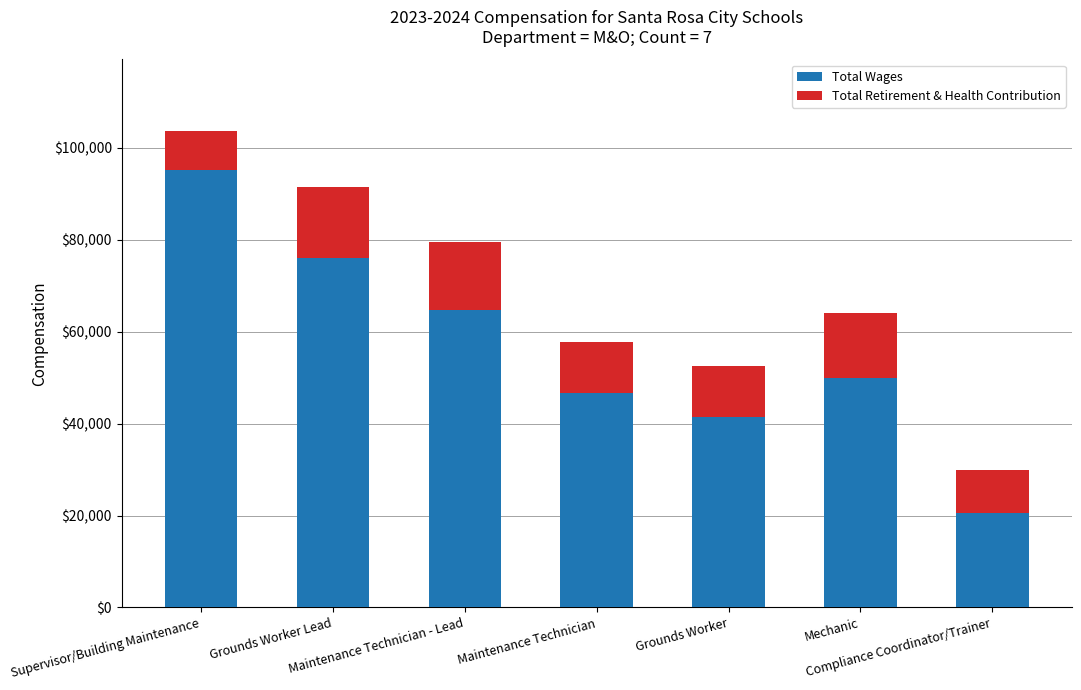

What is the highest value of the Total Wages series?

95191.0